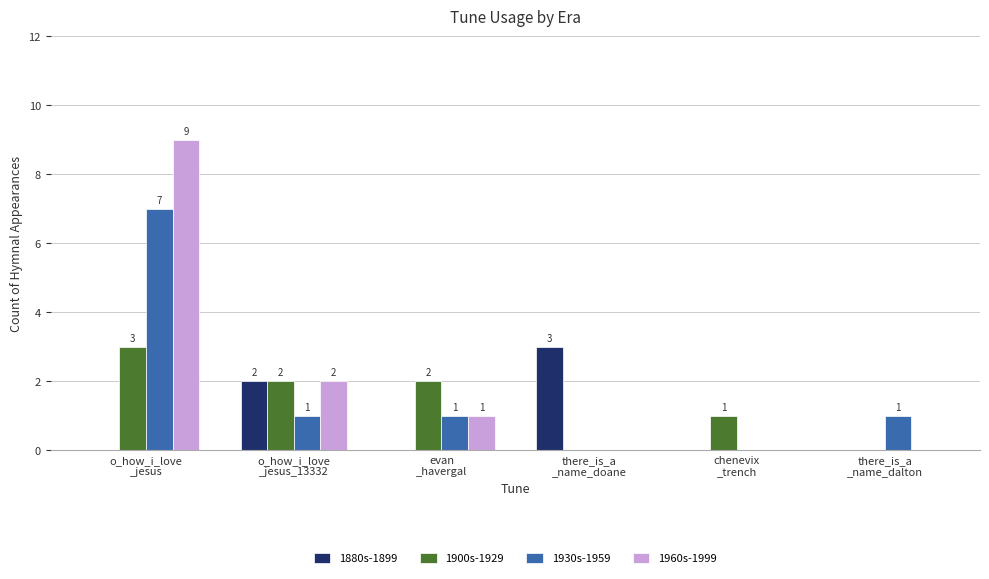

What is the highest value of the 1960s-1999 series?

9